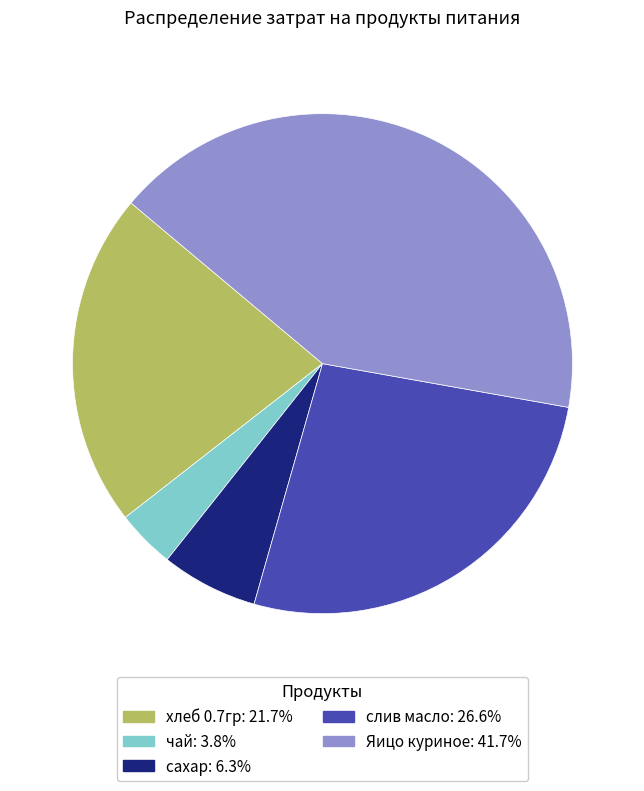

What is the ratio of the value at Яицо куриное to the value at хлеб 0.7гр?

1.9